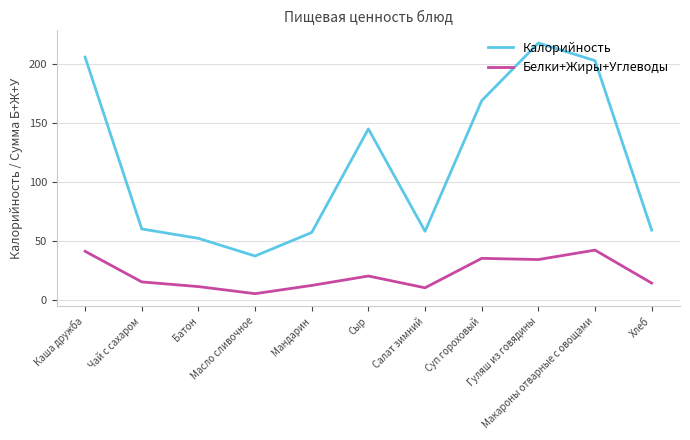

What is the average value of the Калорийность series?

115